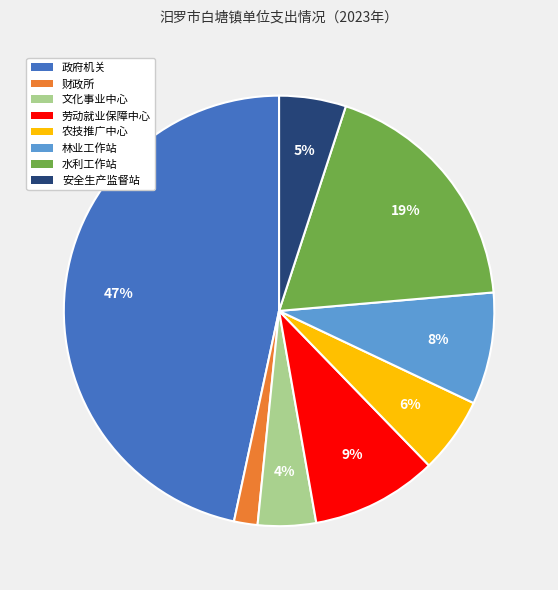

Is there any slice that represents more than half of the pie?

No